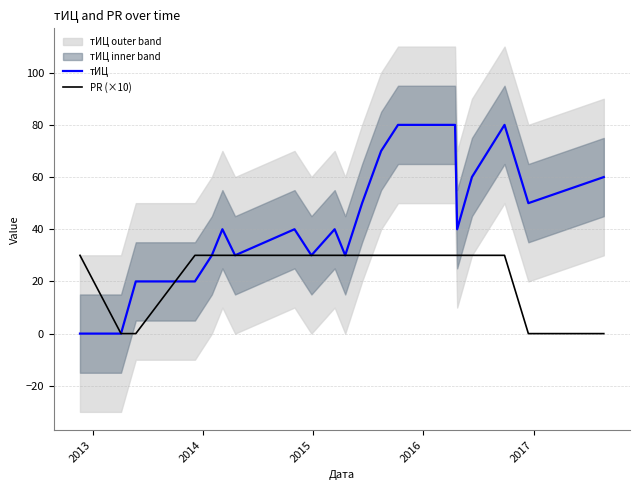

At how many categories does at least one series exceed 45?

8